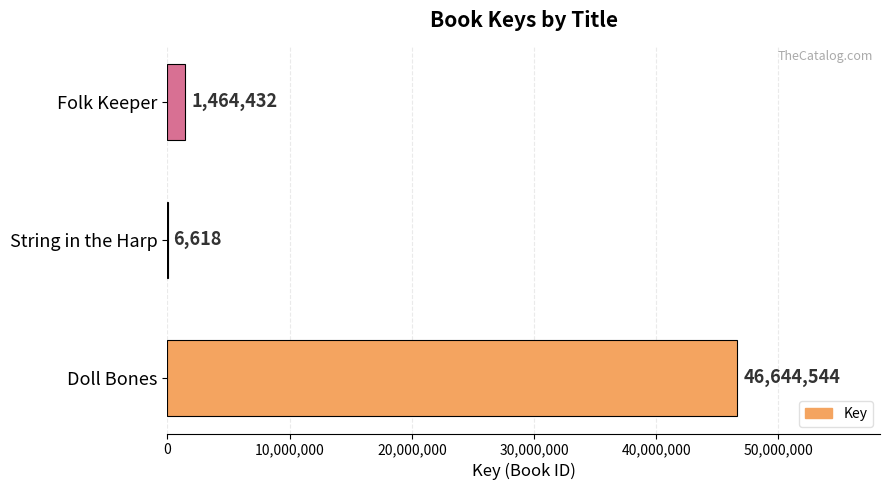

What is the ratio of the value at Doll Bones to the value at String in the Harp?

7048.1